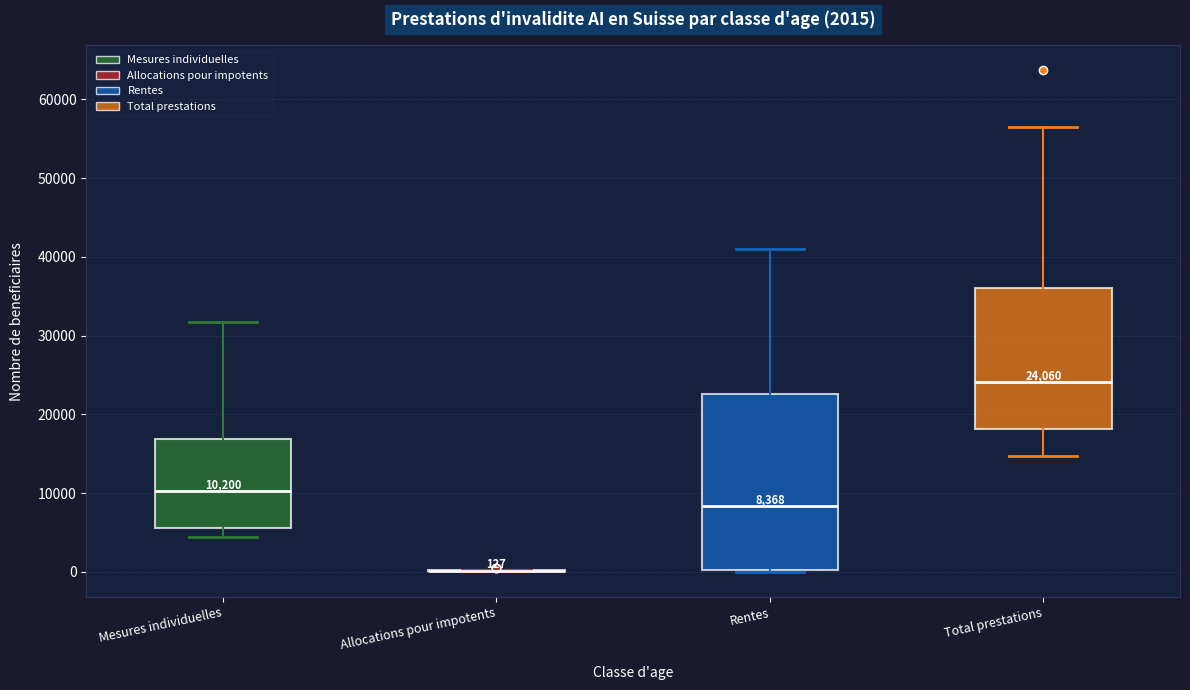

Which box is the tallest, from its lower edge to its upper edge?

Rentes